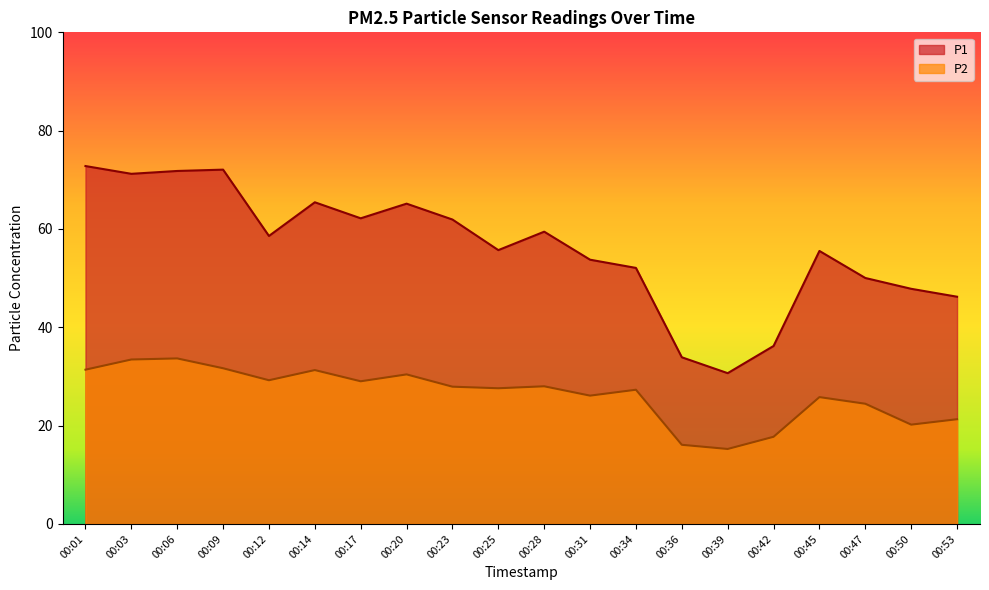

At how many categories does at least one series exceed 60?

8